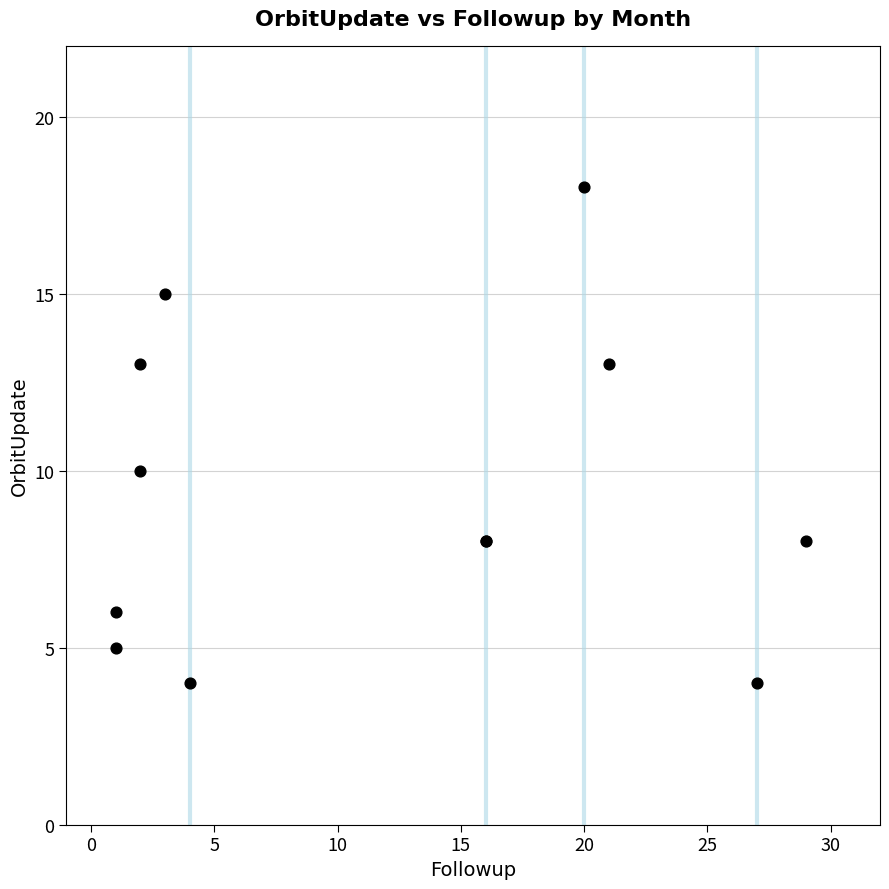

What Y value in the scatter plot is closest to 11?

10